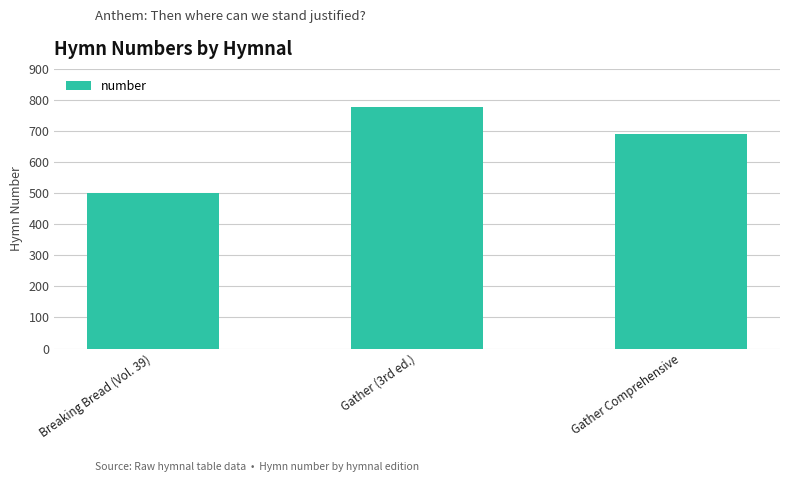

Which category has the lowest value across all series?

Breaking Bread (Vol. 39)